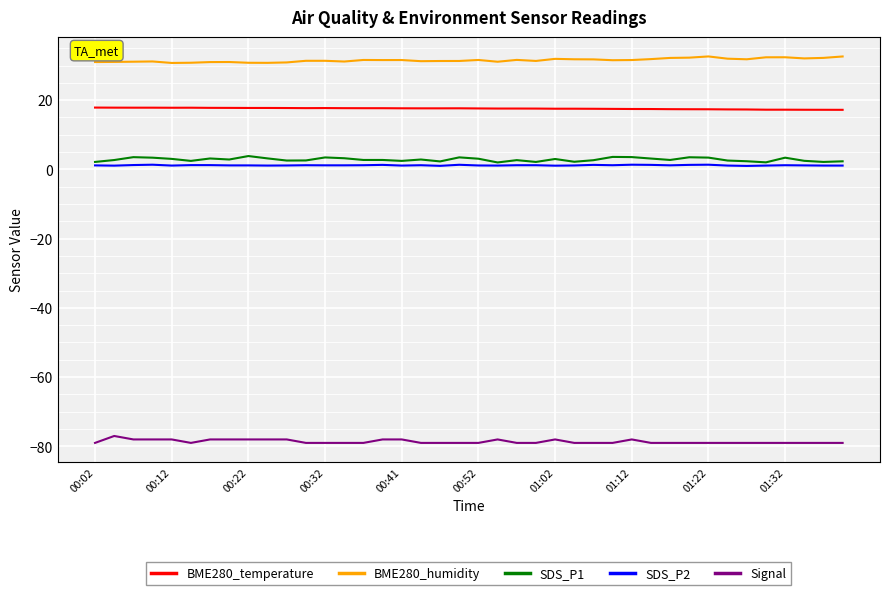

True or false: BME280_temperature and SDS_P2 cross at least once.

False